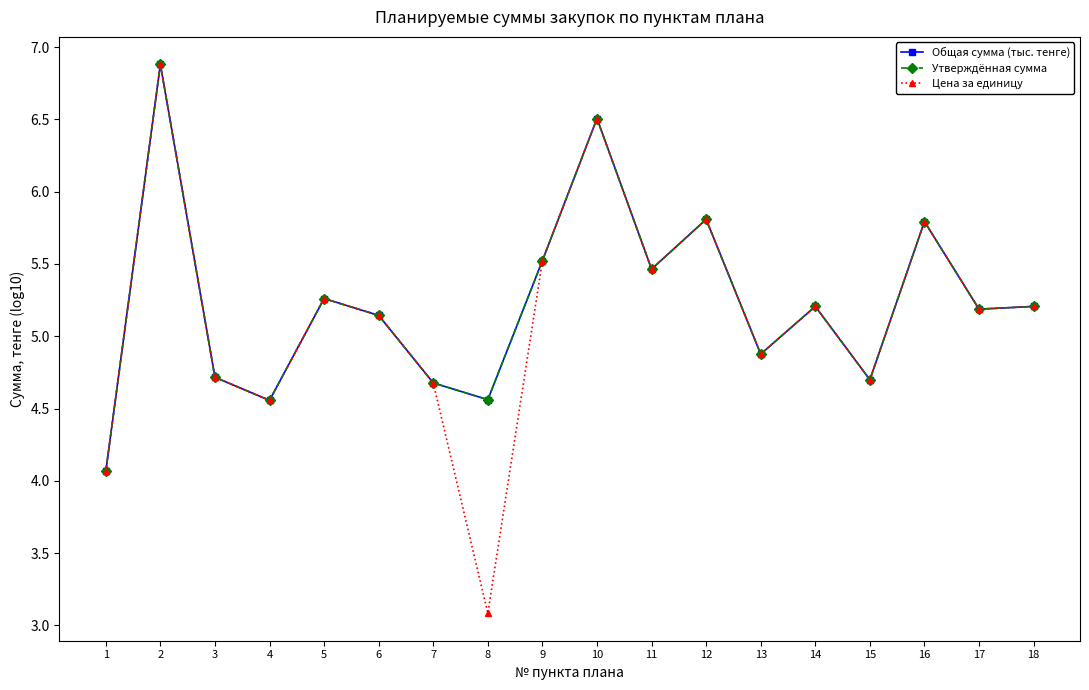

How many interior local valleys does the Цена за единицу series have?

6